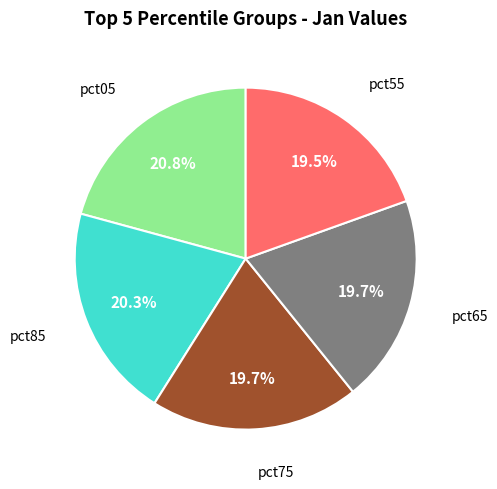

To the nearest percent, what portion does pct75 represent?

20%